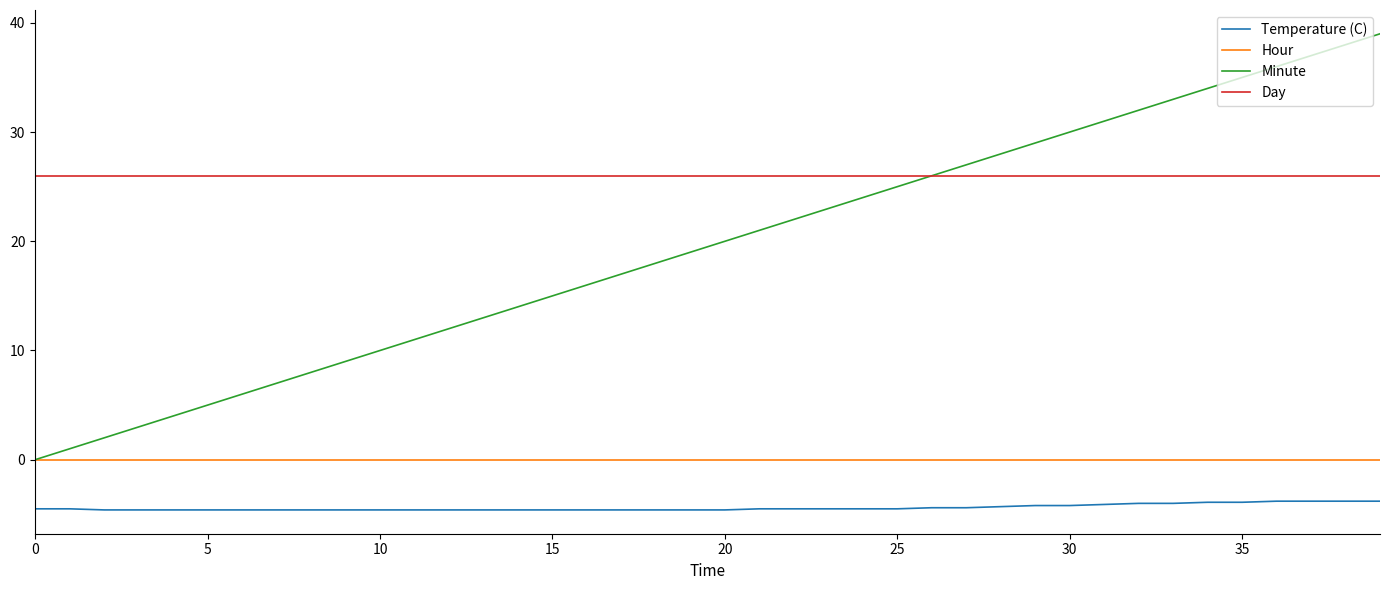

How many series are shown in this chart?

4